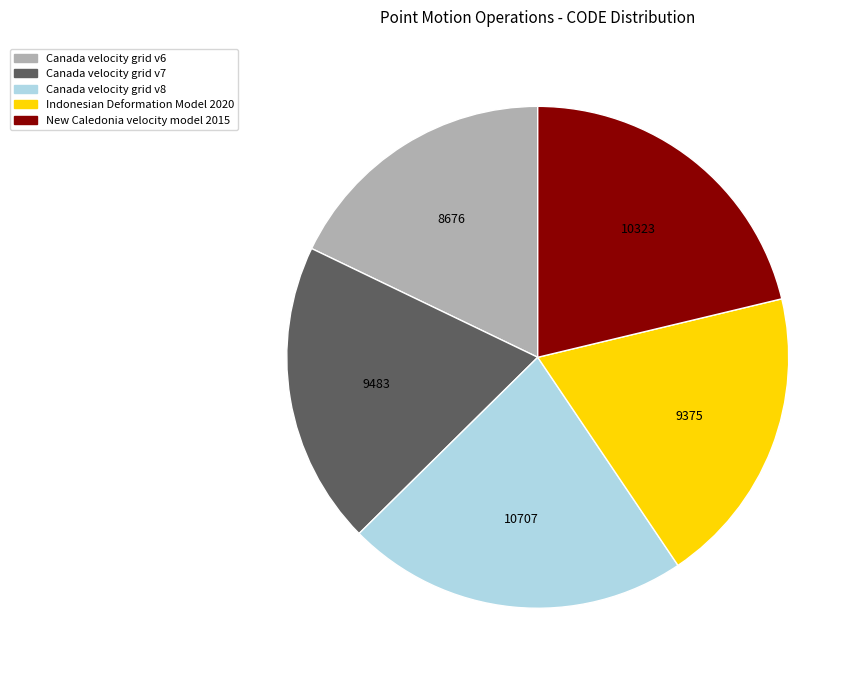

Which slice is the largest?

Canada velocity grid v8